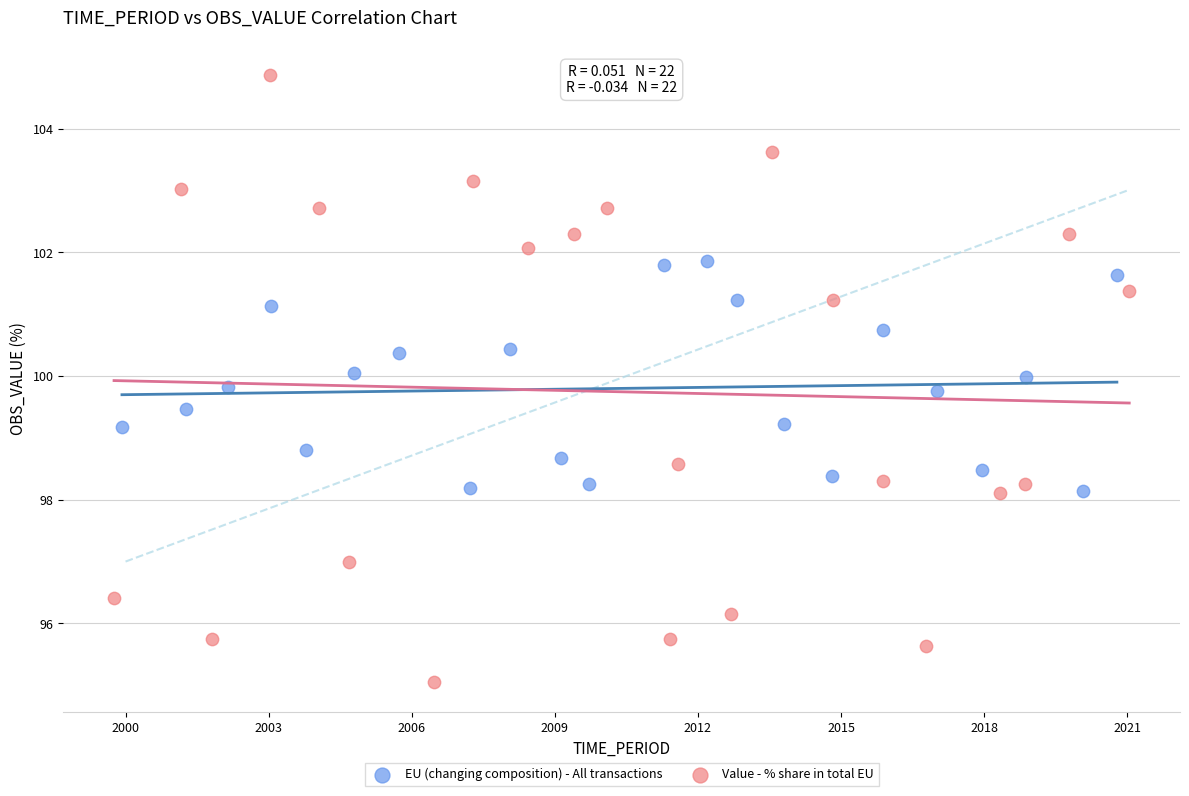

Which series contains the highest Y value?

Value - % share in total EU